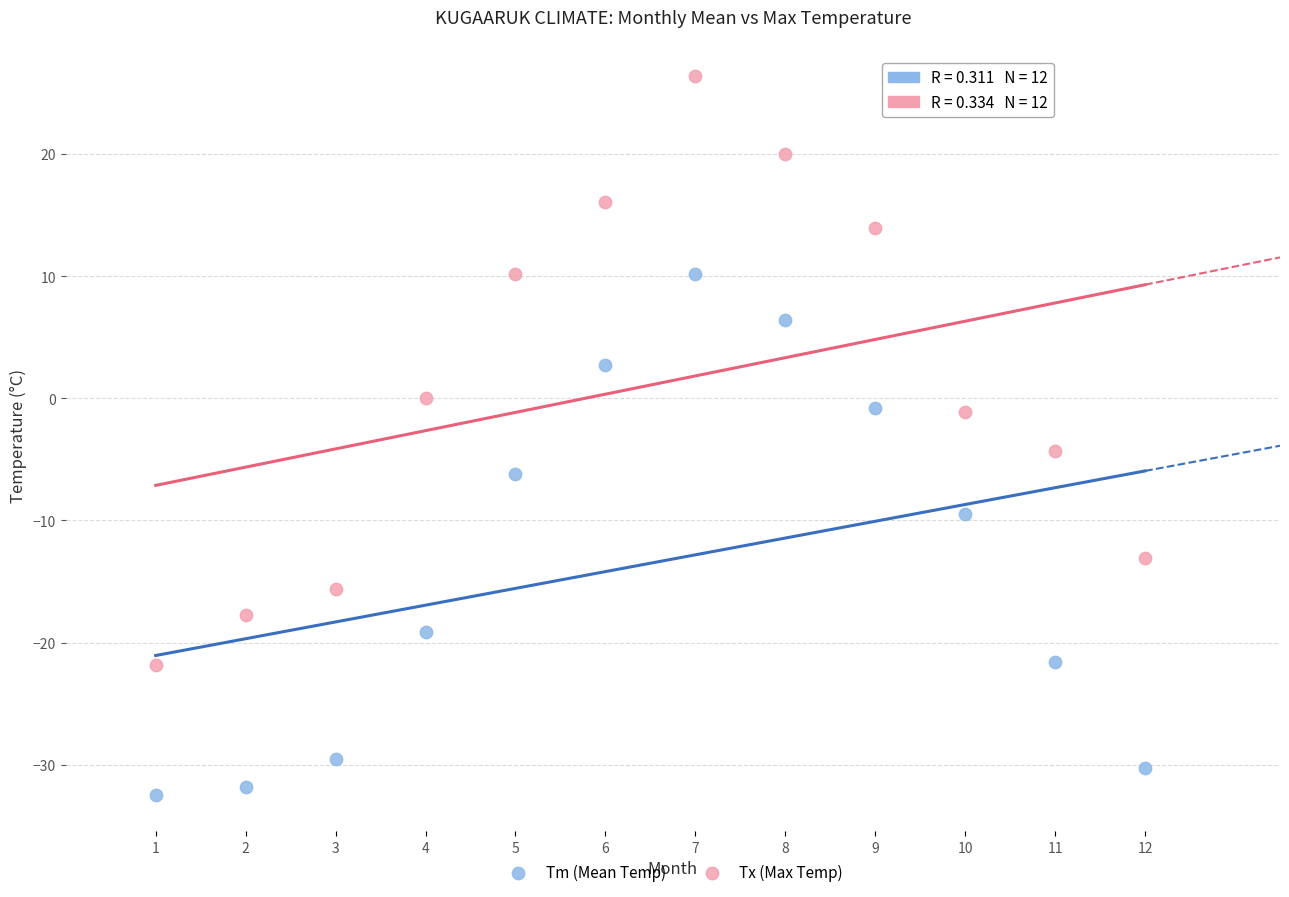

Which series reaches the minimum Y coordinate?

Tm (Mean Temp)